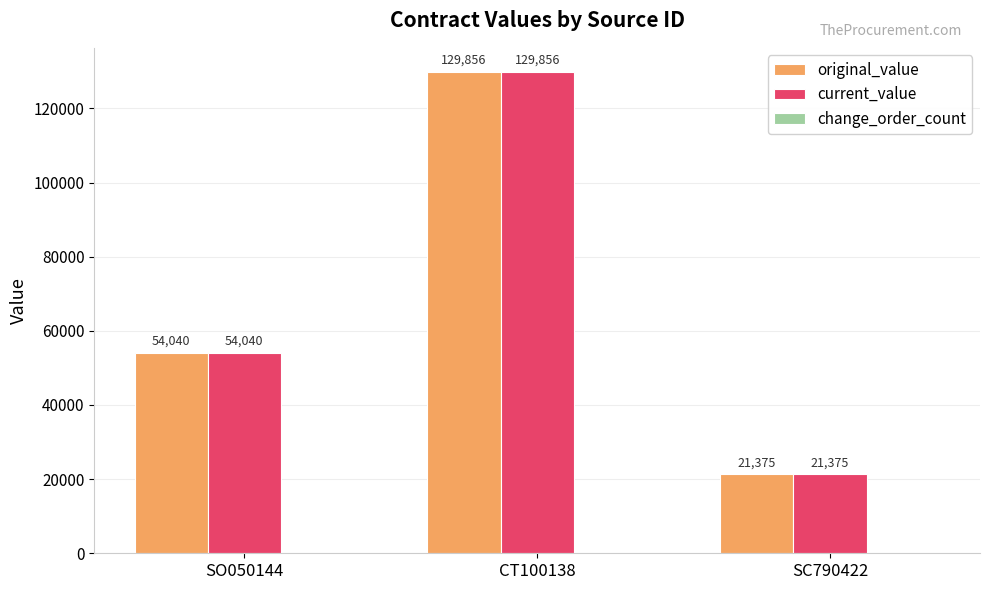

At which label does original_value reach its peak?

CT100138